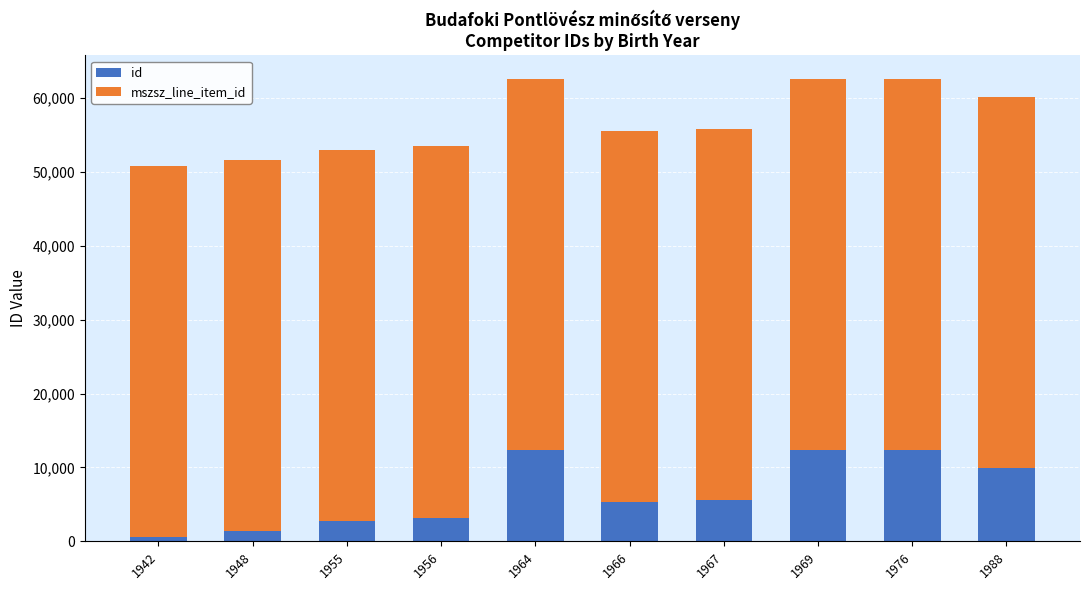

Is it true that id equals 5351 at 1966?

True